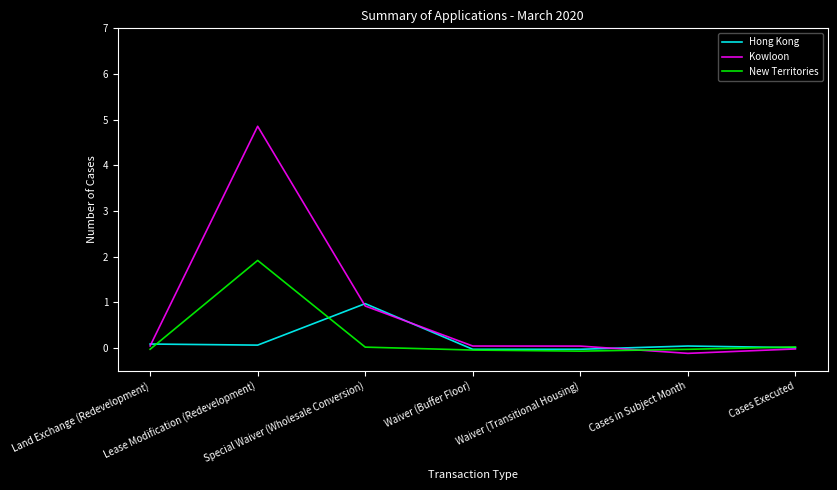

How many lines are shown in the chart?

3